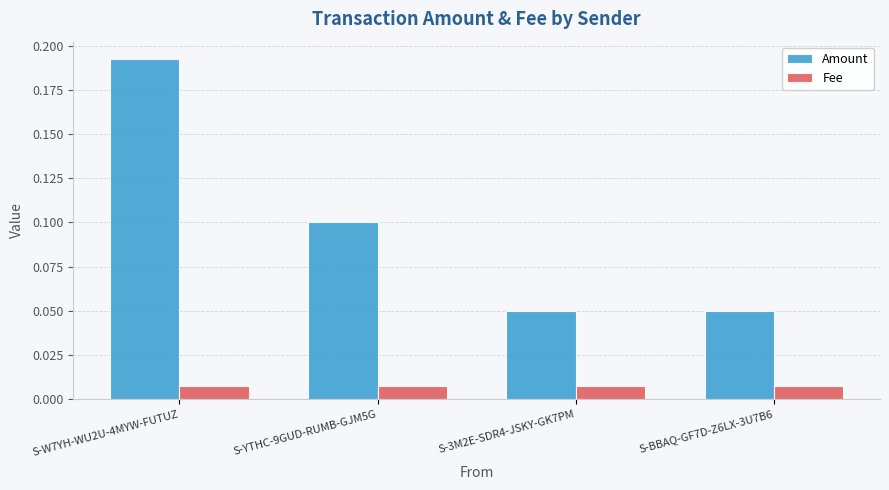

What is the sum of all Amount values?

0.4